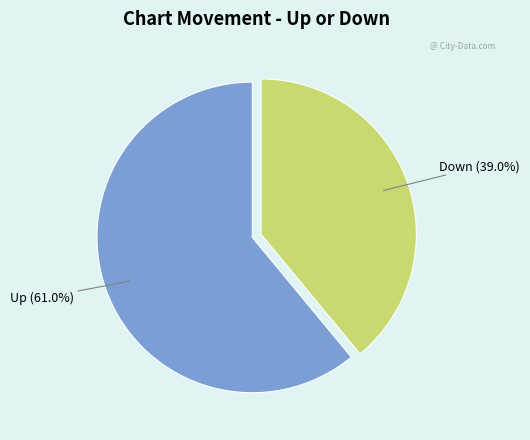

Is there any slice that represents more than half of the pie?

Yes